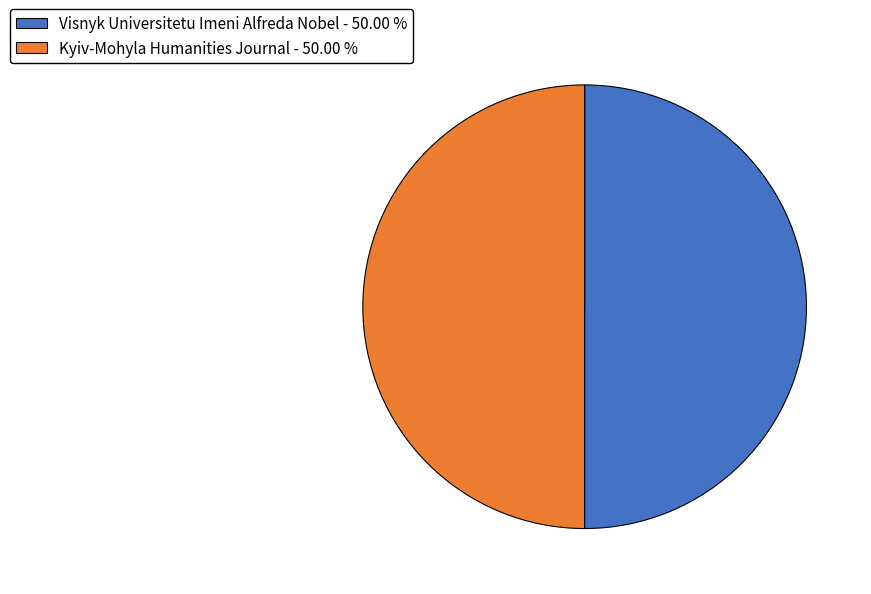

How many segments does this pie chart have?

2